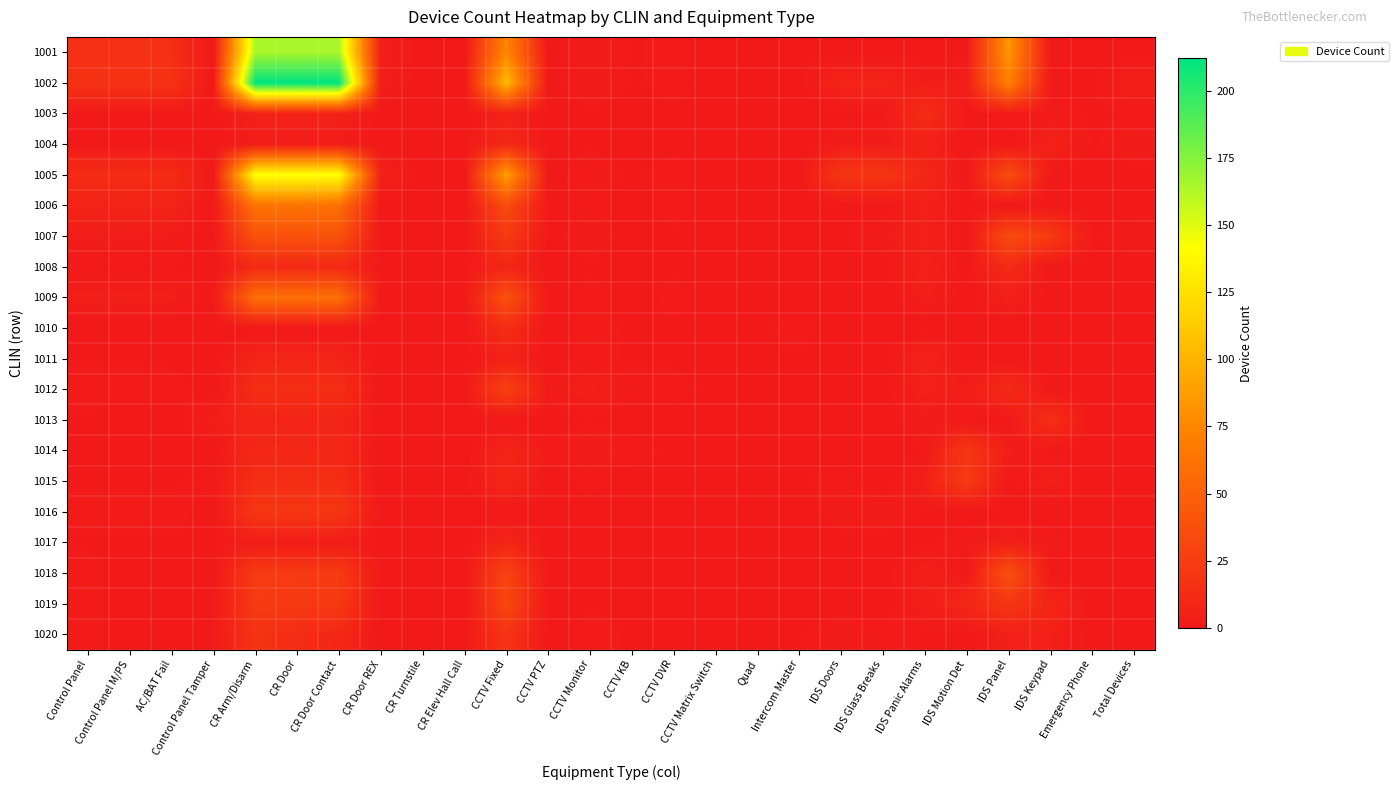

Reading left to right, what are all the values shown in this chart?

1001: Control Panel=15	Control Panel M/PS=15	AC/BAT Fail=15	Control Panel Tamper=0	CR Arm/Disarm=165	CR Door=165	CR Door Contact=165	CR Door REX=4	CR Turnstile=0	CR Elev Hall Call=0	CCTV Fixed=75	CCTV PTZ=0	CCTV Monitor=3	CCTV KB=1	CCTV DVR=2	CCTV Matrix Switch=0	Quad=0	Intercom Master=1	IDS Doors=0	IDS Glass Breaks=0	IDS Panic Alarms=0	IDS Motion Det=0	IDS Panel=84	IDS Keypad=0	Emergency Phone=0	Total Devices=0
1002: Control Panel=17	Control Panel M/PS=17	AC/BAT Fail=17	Control Panel Tamper=0	CR Arm/Disarm=212	CR Door=212	CR Door Contact=212	CR Door REX=4	CR Turnstile=0	CR Elev Hall Call=0	CCTV Fixed=104	CCTV PTZ=0	CCTV Monitor=3	CCTV KB=1	CCTV DVR=2	CCTV Matrix Switch=0	Quad=0	Intercom Master=0	IDS Doors=8	IDS Glass Breaks=8	IDS Panic Alarms=3	IDS Motion Det=4	IDS Panel=71	IDS Keypad=0	Emergency Phone=1	Total Devices=5
1003: Control Panel=1	Control Panel M/PS=1	AC/BAT Fail=1	Control Panel Tamper=0	CR Arm/Disarm=6	CR Door=6	CR Door Contact=6	CR Door REX=0	CR Turnstile=0	CR Elev Hall Call=0	CCTV Fixed=6	CCTV PTZ=0	CCTV Monitor=1	CCTV KB=0	CCTV DVR=1	CCTV Matrix Switch=0	Quad=0	Intercom Master=0	IDS Doors=0	IDS Glass Breaks=0	IDS Panic Alarms=14	IDS Motion Det=0	IDS Panel=2	IDS Keypad=2	Emergency Phone=1	Total Devices=1
1004: Control Panel=1	Control Panel M/PS=1	AC/BAT Fail=1	Control Panel Tamper=0	CR Arm/Disarm=3	CR Door=3	CR Door Contact=3	CR Door REX=0	CR Turnstile=0	CR Elev Hall Call=0	CCTV Fixed=11	CCTV PTZ=0	CCTV Monitor=1	CCTV KB=0	CCTV DVR=1	CCTV Matrix Switch=0	Quad=0	Intercom Master=0	IDS Doors=3	IDS Glass Breaks=3	IDS Panic Alarms=6	IDS Motion Det=0	IDS Panel=0	IDS Keypad=6	Emergency Phone=1	Total Devices=3
1005: Control Panel=13	Control Panel M/PS=13	AC/BAT Fail=13	Control Panel Tamper=0	CR Arm/Disarm=143	CR Door=143	CR Door Contact=143	CR Door REX=6	CR Turnstile=0	CR Elev Hall Call=0	CCTV Fixed=89	CCTV PTZ=0	CCTV Monitor=3	CCTV KB=1	CCTV DVR=2	CCTV Matrix Switch=0	Quad=0	Intercom Master=0	IDS Doors=20	IDS Glass Breaks=20	IDS Panic Alarms=10	IDS Motion Det=0	IDS Panel=36	IDS Keypad=0	Emergency Phone=0	Total Devices=0
1006: Control Panel=7	Control Panel M/PS=7	AC/BAT Fail=7	Control Panel Tamper=0	CR Arm/Disarm=63	CR Door=63	CR Door Contact=60	CR Door REX=0	CR Turnstile=1	CR Elev Hall Call=0	CCTV Fixed=35	CCTV PTZ=0	CCTV Monitor=2	CCTV KB=0	CCTV DVR=2	CCTV Matrix Switch=0	Quad=0	Intercom Master=0	IDS Doors=0	IDS Glass Breaks=0	IDS Panic Alarms=5	IDS Motion Det=0	IDS Panel=0	IDS Keypad=0	Emergency Phone=0	Total Devices=0
1007: Control Panel=3	Control Panel M/PS=3	AC/BAT Fail=3	Control Panel Tamper=0	CR Arm/Disarm=39	CR Door=39	CR Door Contact=39	CR Door REX=0	CR Turnstile=1	CR Elev Hall Call=0	CCTV Fixed=23	CCTV PTZ=0	CCTV Monitor=3	CCTV KB=0	CCTV DVR=1	CCTV Matrix Switch=0	Quad=0	Intercom Master=0	IDS Doors=1	IDS Glass Breaks=3	IDS Panic Alarms=5	IDS Motion Det=0	IDS Panel=35	IDS Keypad=23	Emergency Phone=1	Total Devices=3
1008: Control Panel=1	Control Panel M/PS=1	AC/BAT Fail=1	Control Panel Tamper=0	CR Arm/Disarm=11	CR Door=11	CR Door Contact=11	CR Door REX=0	CR Turnstile=0	CR Elev Hall Call=0	CCTV Fixed=9	CCTV PTZ=0	CCTV Monitor=1	CCTV KB=0	CCTV DVR=1	CCTV Matrix Switch=0	Quad=0	Intercom Master=0	IDS Doors=0	IDS Glass Breaks=0	IDS Panic Alarms=6	IDS Motion Det=0	IDS Panel=12	IDS Keypad=0	Emergency Phone=0	Total Devices=0
1009: Control Panel=4	Control Panel M/PS=4	AC/BAT Fail=4	Control Panel Tamper=0	CR Arm/Disarm=59	CR Door=59	CR Door Contact=59	CR Door REX=0	CR Turnstile=0	CR Elev Hall Call=0	CCTV Fixed=39	CCTV PTZ=0	CCTV Monitor=2	CCTV KB=0	CCTV DVR=2	CCTV Matrix Switch=0	Quad=0	Intercom Master=0	IDS Doors=0	IDS Glass Breaks=0	IDS Panic Alarms=4	IDS Motion Det=0	IDS Panel=5	IDS Keypad=0	Emergency Phone=0	Total Devices=0
1010: Control Panel=0	Control Panel M/PS=0	AC/BAT Fail=0	Control Panel Tamper=0	CR Arm/Disarm=0	CR Door=0	CR Door Contact=0	CR Door REX=0	CR Turnstile=0	CR Elev Hall Call=0	CCTV Fixed=14	CCTV PTZ=0	CCTV Monitor=2	CCTV KB=1	CCTV DVR=1	CCTV Matrix Switch=0	Quad=1	Intercom Master=2	IDS Doors=0	IDS Glass Breaks=0	IDS Panic Alarms=0	IDS Motion Det=0	IDS Panel=0	IDS Keypad=0	Emergency Phone=0	Total Devices=0
1011: Control Panel=1	Control Panel M/PS=1	AC/BAT Fail=1	Control Panel Tamper=0	CR Arm/Disarm=8	CR Door=8	CR Door Contact=8	CR Door REX=0	CR Turnstile=0	CR Elev Hall Call=0	CCTV Fixed=6	CCTV PTZ=0	CCTV Monitor=2	CCTV KB=1	CCTV DVR=1	CCTV Matrix Switch=0	Quad=1	Intercom Master=1	IDS Doors=0	IDS Glass Breaks=0	IDS Panic Alarms=7	IDS Motion Det=0	IDS Panel=0	IDS Keypad=0	Emergency Phone=0	Total Devices=0
1012: Control Panel=2	Control Panel M/PS=2	AC/BAT Fail=2	Control Panel Tamper=0	CR Arm/Disarm=14	CR Door=14	CR Door Contact=14	CR Door REX=0	CR Turnstile=0	CR Elev Hall Call=0	CCTV Fixed=28	CCTV PTZ=2	CCTV Monitor=5	CCTV KB=2	CCTV DVR=2	CCTV Matrix Switch=1	Quad=0	Intercom Master=1	IDS Doors=0	IDS Glass Breaks=0	IDS Panic Alarms=5	IDS Motion Det=4	IDS Panel=12	IDS Keypad=0	Emergency Phone=0	Total Devices=0
1013: Control Panel=1	Control Panel M/PS=0	AC/BAT Fail=0	Control Panel Tamper=4	CR Arm/Disarm=8	CR Door=8	CR Door Contact=8	CR Door REX=0	CR Turnstile=0	CR Elev Hall Call=0	CCTV Fixed=0	CCTV PTZ=0	CCTV Monitor=1	CCTV KB=0	CCTV DVR=0	CCTV Matrix Switch=0	Quad=0	Intercom Master=0	IDS Doors=0	IDS Glass Breaks=0	IDS Panic Alarms=3	IDS Motion Det=0	IDS Panel=0	IDS Keypad=15	Emergency Phone=0	Total Devices=0
1014: Control Panel=1	Control Panel M/PS=0	AC/BAT Fail=0	Control Panel Tamper=0	CR Arm/Disarm=10	CR Door=10	CR Door Contact=10	CR Door REX=0	CR Turnstile=0	CR Elev Hall Call=0	CCTV Fixed=8	CCTV PTZ=2	CCTV Monitor=3	CCTV KB=2	CCTV DVR=1	CCTV Matrix Switch=1	Quad=0	Intercom Master=1	IDS Doors=0	IDS Glass Breaks=0	IDS Panic Alarms=1	IDS Motion Det=20	IDS Panel=4	IDS Keypad=0	Emergency Phone=0	Total Devices=0
1015: Control Panel=1	Control Panel M/PS=1	AC/BAT Fail=1	Control Panel Tamper=2	CR Arm/Disarm=14	CR Door=14	CR Door Contact=14	CR Door REX=0	CR Turnstile=0	CR Elev Hall Call=0	CCTV Fixed=10	CCTV PTZ=0	CCTV Monitor=2	CCTV KB=0	CCTV DVR=1	CCTV Matrix Switch=0	Quad=0	Intercom Master=1	IDS Doors=2	IDS Glass Breaks=0	IDS Panic Alarms=5	IDS Motion Det=23	IDS Panel=0	IDS Keypad=5	Emergency Phone=0	Total Devices=0
1016: Control Panel=2	Control Panel M/PS=2	AC/BAT Fail=2	Control Panel Tamper=0	CR Arm/Disarm=20	CR Door=20	CR Door Contact=20	CR Door REX=0	CR Turnstile=0	CR Elev Hall Call=0	CCTV Fixed=0	CCTV PTZ=0	CCTV Monitor=0	CCTV KB=0	CCTV DVR=0	CCTV Matrix Switch=0	Quad=0	Intercom Master=0	IDS Doors=3	IDS Glass Breaks=3	IDS Panic Alarms=1	IDS Motion Det=0	IDS Panel=0	IDS Keypad=0	Emergency Phone=0	Total Devices=0
1017: Control Panel=1	Control Panel M/PS=1	AC/BAT Fail=1	Control Panel Tamper=1	CR Arm/Disarm=3	CR Door=3	CR Door Contact=3	CR Door REX=0	CR Turnstile=0	CR Elev Hall Call=0	CCTV Fixed=9	CCTV PTZ=0	CCTV Monitor=0	CCTV KB=0	CCTV DVR=1	CCTV Matrix Switch=0	Quad=0	Intercom Master=0	IDS Doors=0	IDS Glass Breaks=0	IDS Panic Alarms=1	IDS Motion Det=2	IDS Panel=5	IDS Keypad=2	Emergency Phone=0	Total Devices=0
1018: Control Panel=2	Control Panel M/PS=0	AC/BAT Fail=0	Control Panel Tamper=0	CR Arm/Disarm=23	CR Door=23	CR Door Contact=23	CR Door REX=0	CR Turnstile=0	CR Elev Hall Call=0	CCTV Fixed=29	CCTV PTZ=0	CCTV Monitor=1	CCTV KB=0	CCTV DVR=1	CCTV Matrix Switch=0	Quad=0	Intercom Master=0	IDS Doors=0	IDS Glass Breaks=0	IDS Panic Alarms=5	IDS Motion Det=0	IDS Panel=38	IDS Keypad=0	Emergency Phone=0	Total Devices=0
1019: Control Panel=2	Control Panel M/PS=0	AC/BAT Fail=0	Control Panel Tamper=1	CR Arm/Disarm=23	CR Door=22	CR Door Contact=22	CR Door REX=0	CR Turnstile=0	CR Elev Hall Call=0	CCTV Fixed=32	CCTV PTZ=0	CCTV Monitor=1	CCTV KB=1	CCTV DVR=1	CCTV Matrix Switch=0	Quad=0	Intercom Master=0	IDS Doors=0	IDS Glass Breaks=0	IDS Panic Alarms=4	IDS Motion Det=10	IDS Panel=20	IDS Keypad=9	Emergency Phone=0	Total Devices=0
1020: Control Panel=2	Control Panel M/PS=0	AC/BAT Fail=0	Control Panel Tamper=1	CR Arm/Disarm=18	CR Door=13	CR Door Contact=10	CR Door REX=0	CR Turnstile=0	CR Elev Hall Call=0	CCTV Fixed=18	CCTV PTZ=0	CCTV Monitor=2	CCTV KB=1	CCTV DVR=1	CCTV Matrix Switch=0	Quad=0	Intercom Master=1	IDS Doors=3	IDS Glass Breaks=2	IDS Panic Alarms=1	IDS Motion Det=0	IDS Panel=5	IDS Keypad=5	Emergency Phone=0	Total Devices=0